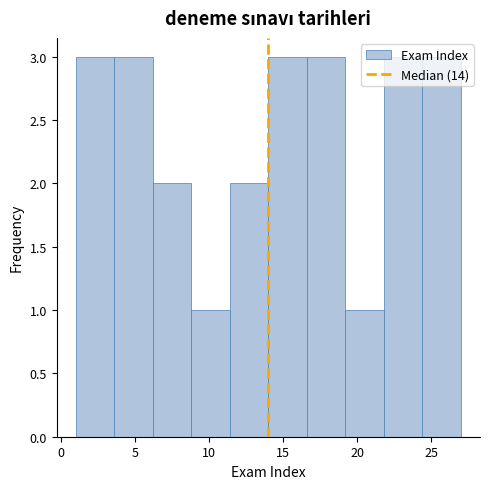

Reading left to right, transcribe this chart: for each bar, give the range it covers on the x-axis and its height. Neither the bar edges nor the heights are printed on the chart, so give them approximately, as read against the axes.

1.0 to 3.6: 3
3.6 to 6.2: 3
6.2 to 8.8: 2
8.8 to 11.4: 1
11.4 to 14.0: 2
14.0 to 16.6: 3
16.6 to 19.2: 3
19.2 to 21.8: 1
21.8 to 24.4: 3
24.4 to 27.0: 3